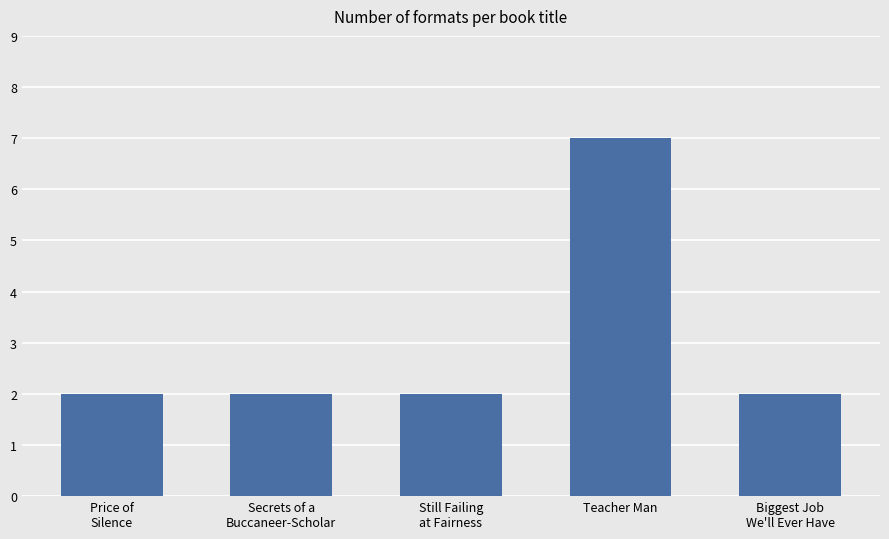

What is the sum of all values?

15